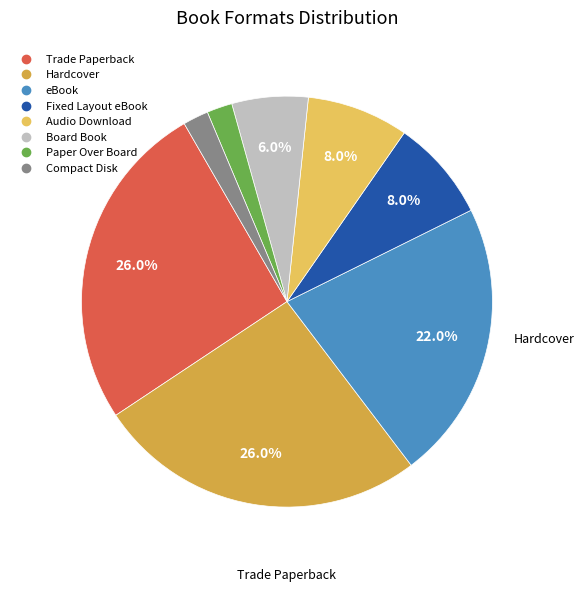

Is the sum of Trade Paperback and Fixed Layout eBook greater than half?

No